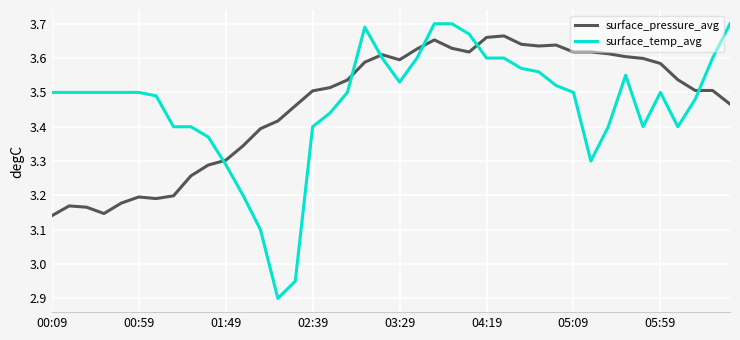

What is the minimum value shown in the chart?

2.9